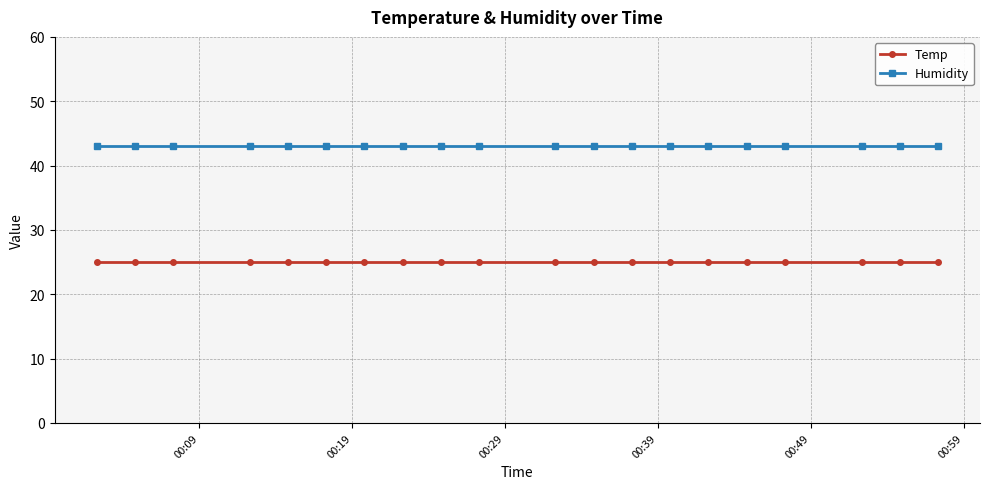

List the series in order of their overall mean, highest first.

Humidity, Temp